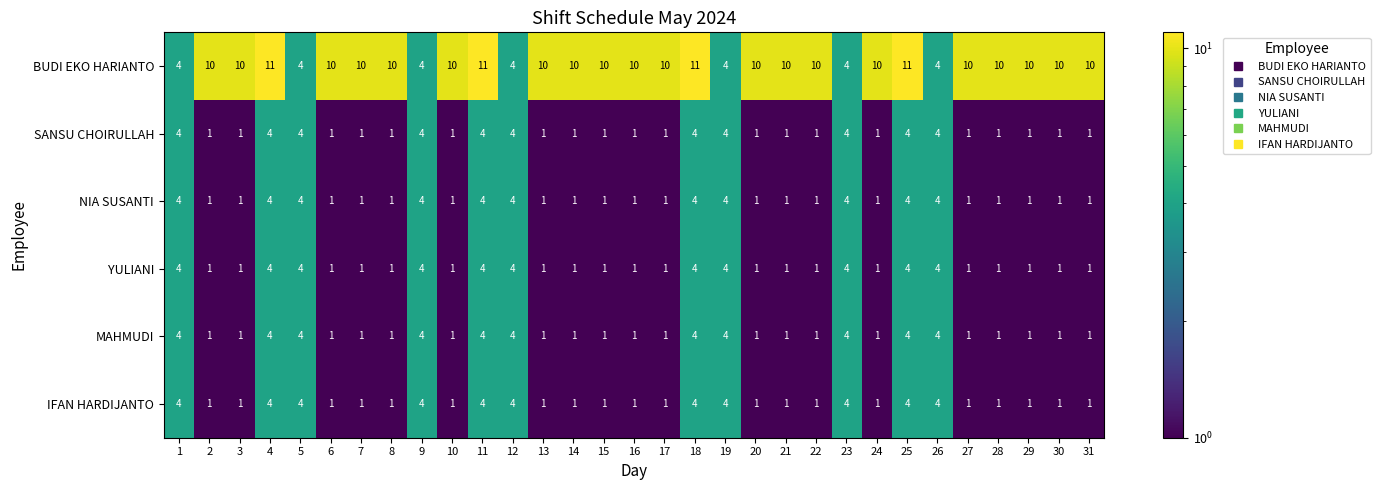

What is the greatest value displayed?

11